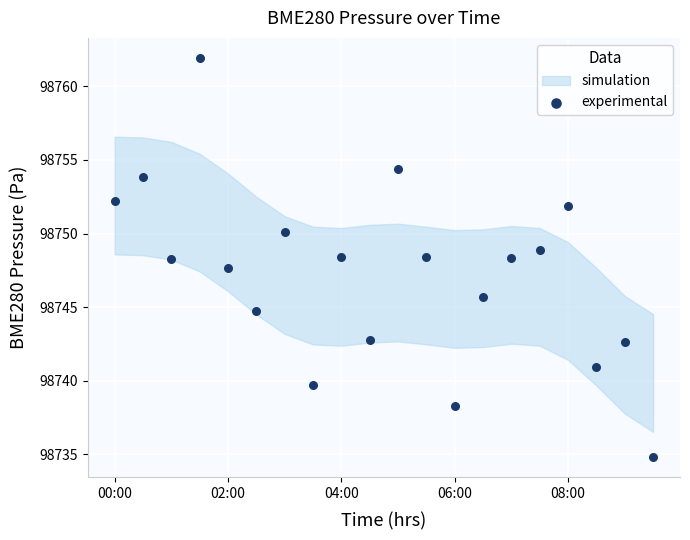

What is the range of Y values (max minus min)?

27.1